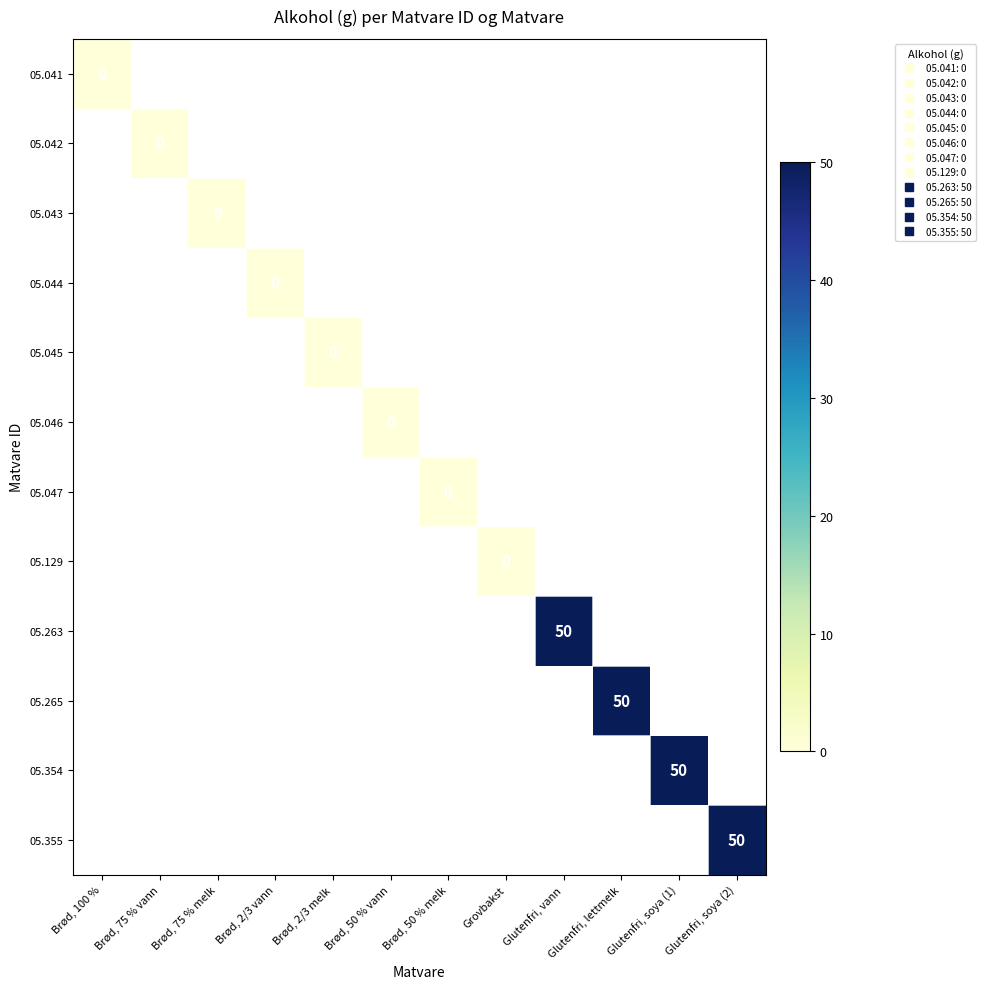

Count the number of data series in this chart.

12